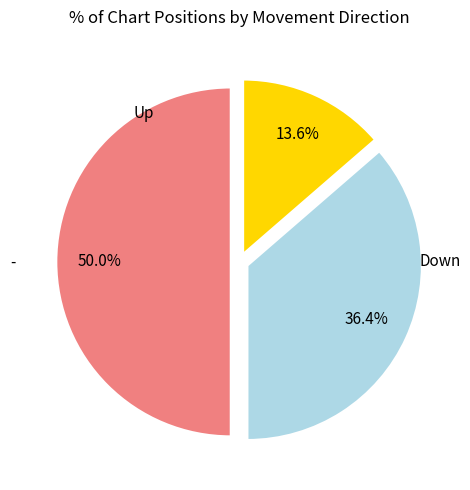

How many slices are in this pie chart?

3